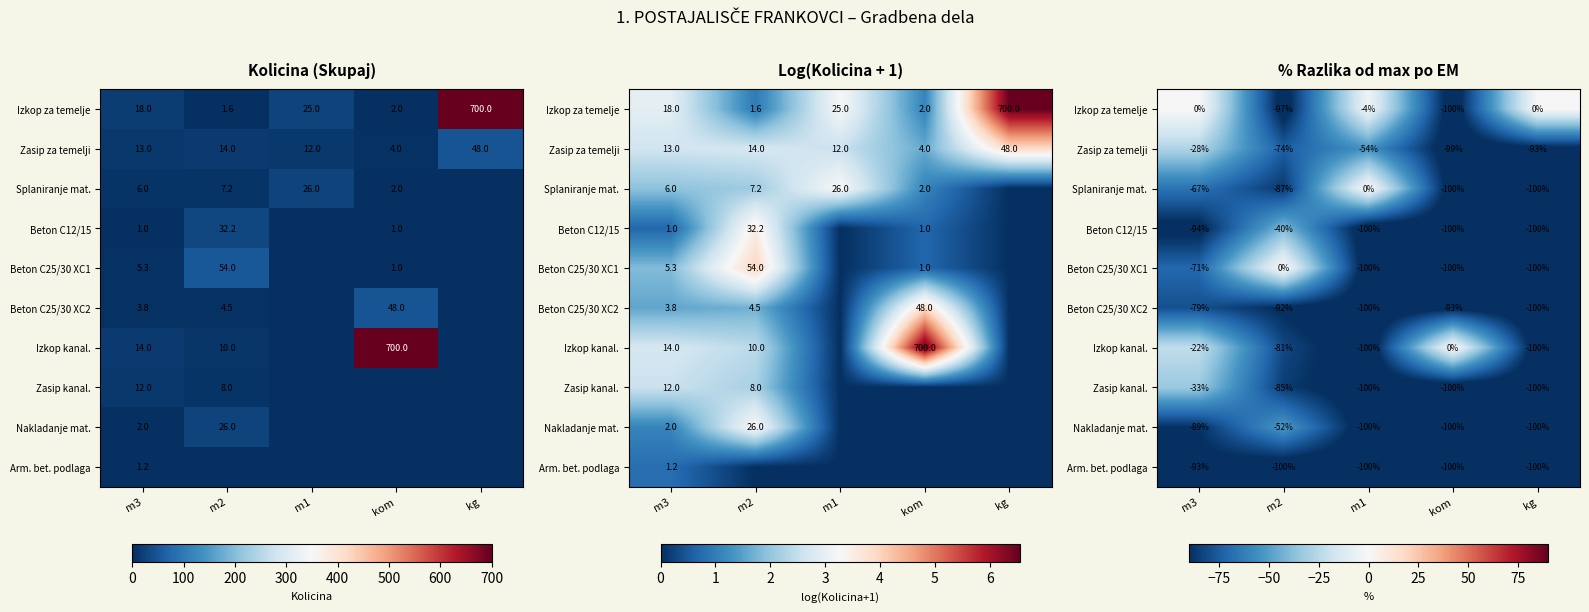

The Arm. bet. podlaga series shows -100.0 at kom. True or false?

True